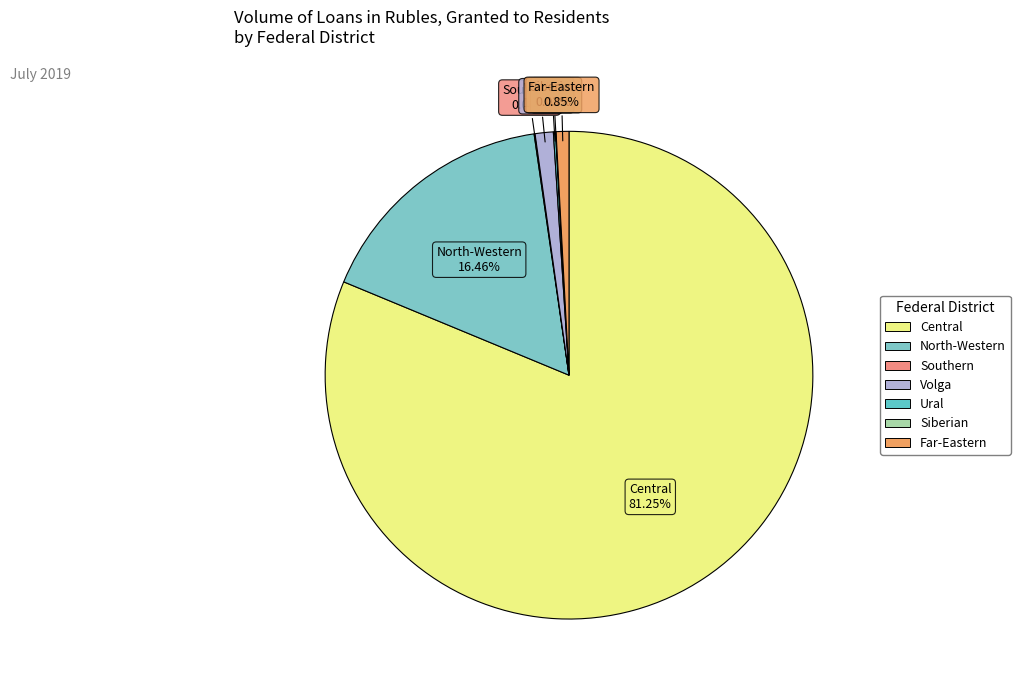

Which category has the biggest portion of the pie?

Central Federal District